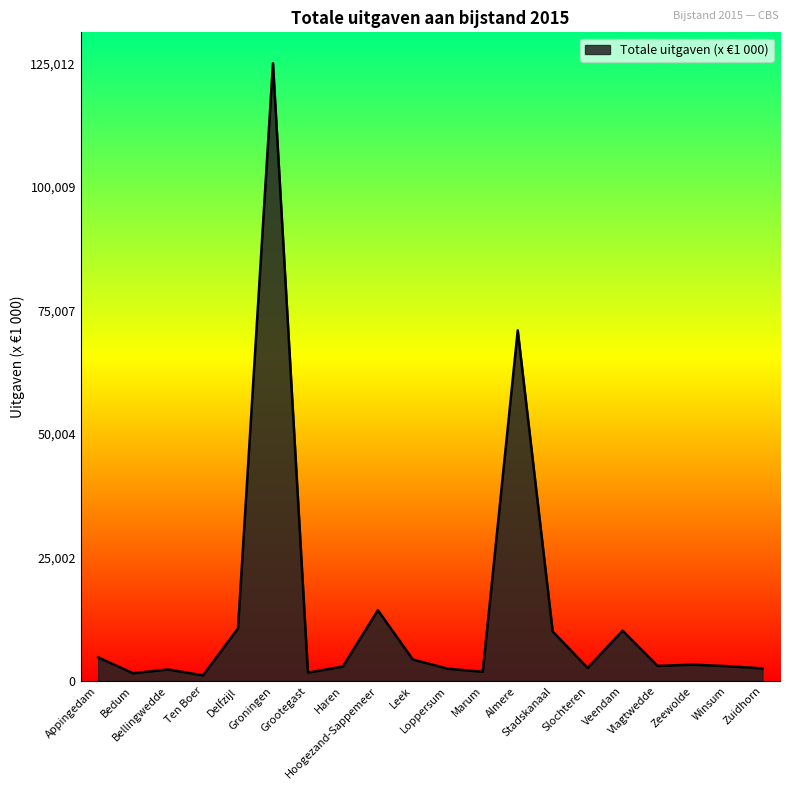

How many interior local peaks (higher than both neighbors) does the data have?

6